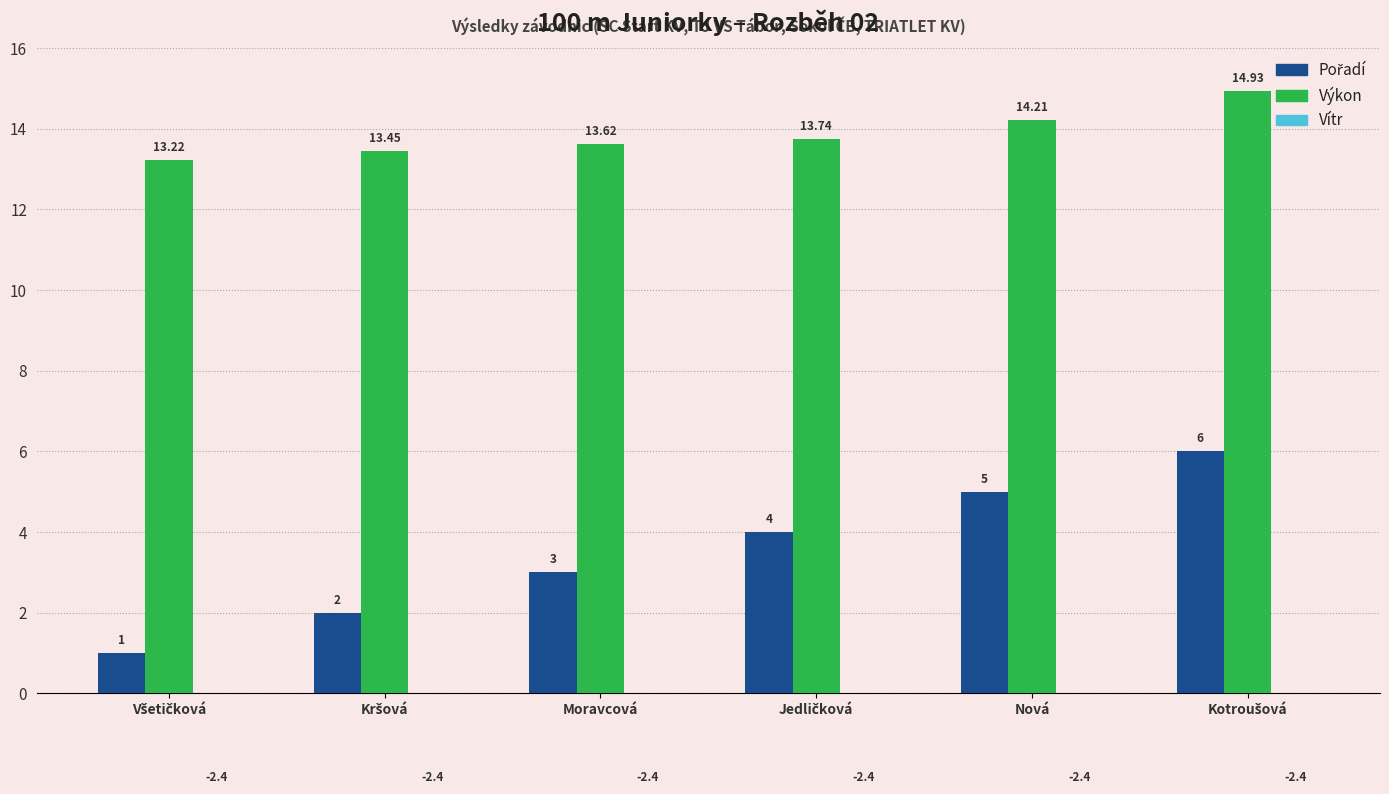

List the labels in order of Vítr value, smallest first.

Všetičková, Kršová, Moravcová, Jedličková, Nová, Kotroušová